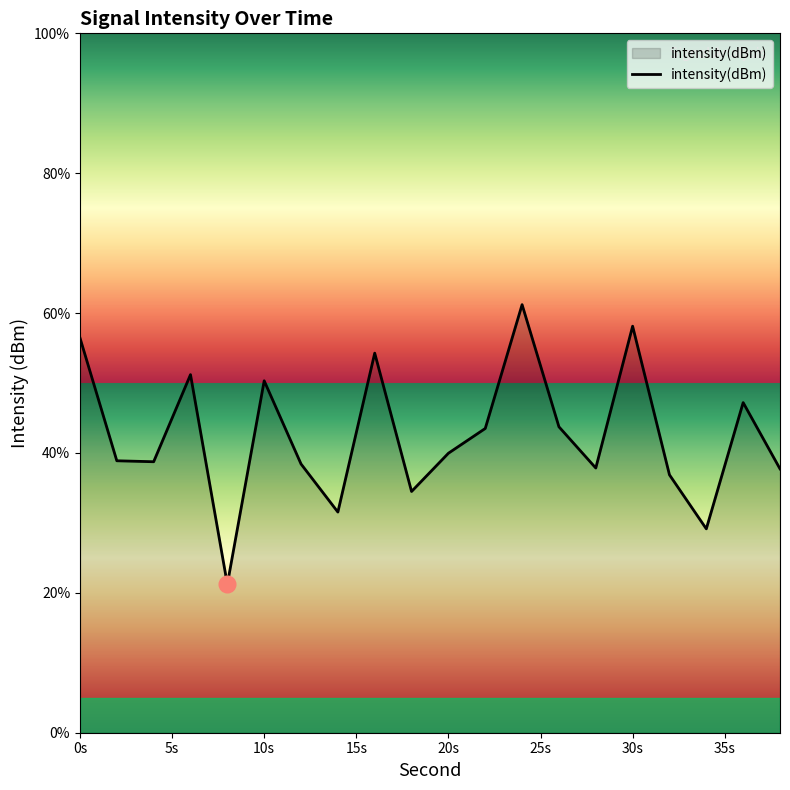

What is the maximum value shown in the chart?

61.2